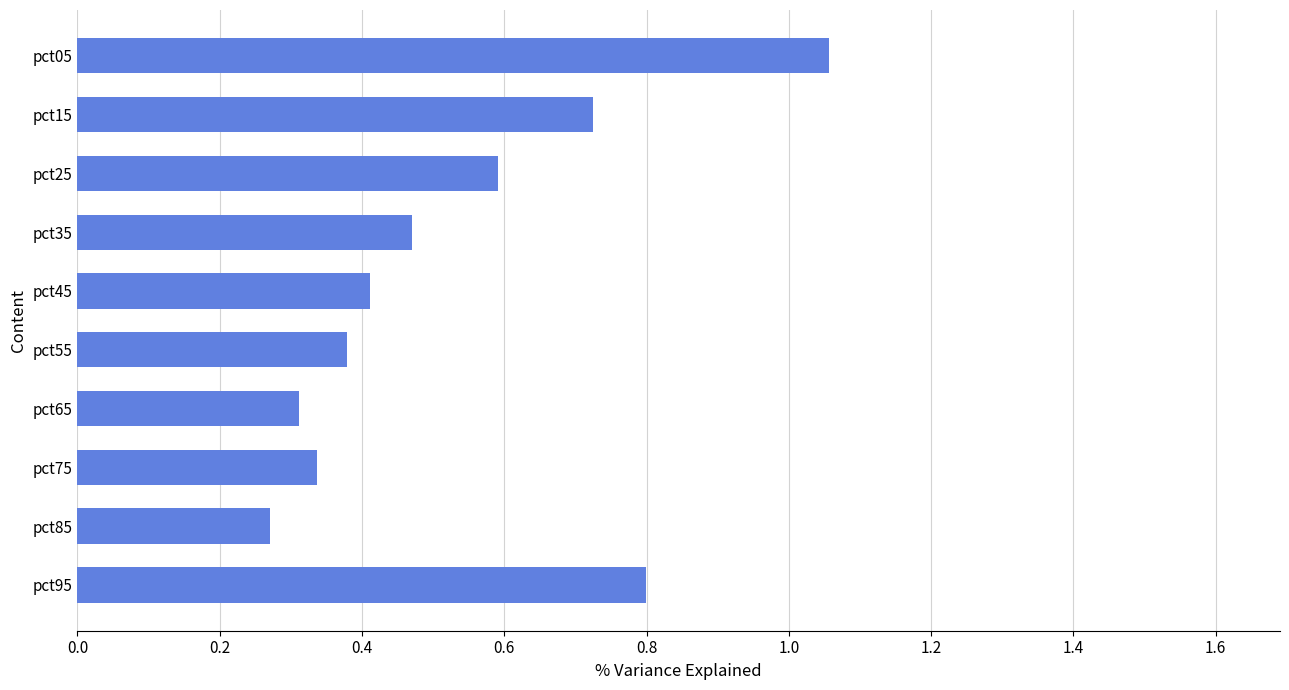

What is the sum of all values?

5.4